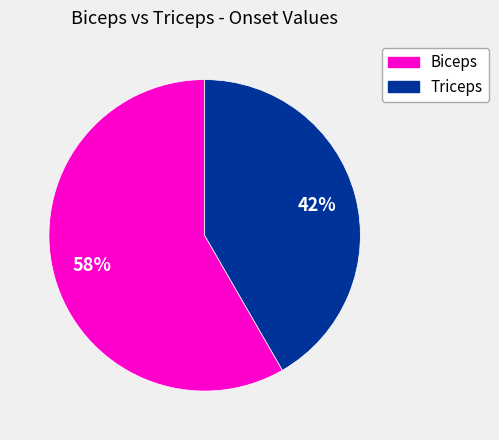

Is there any slice that represents more than half of the pie?

Yes